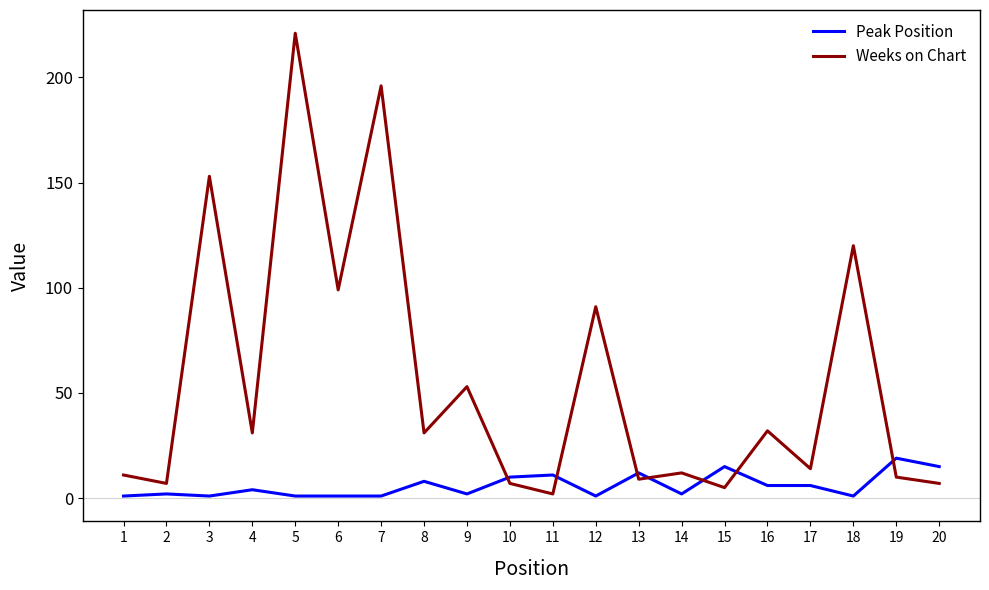

Rank the series at 13 from highest to lowest value.

Peak Position, Weeks on Chart